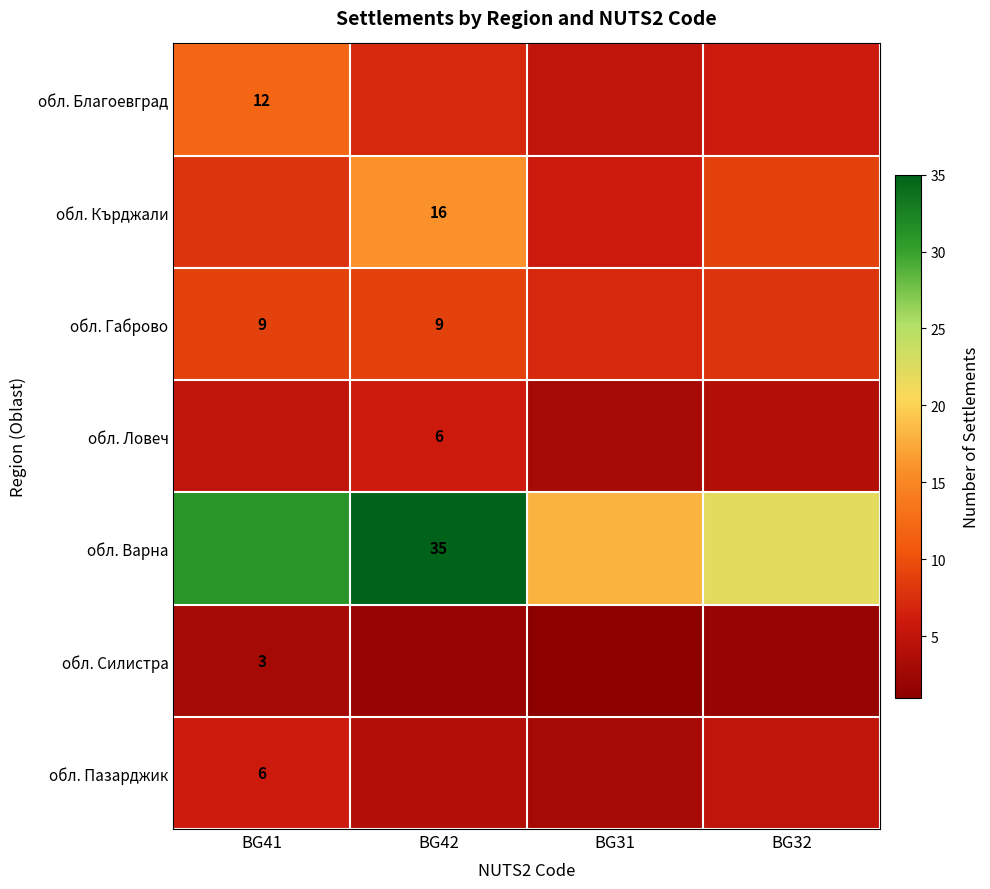

The value of обл. Габрово at BG42 is 16. True or false?

False